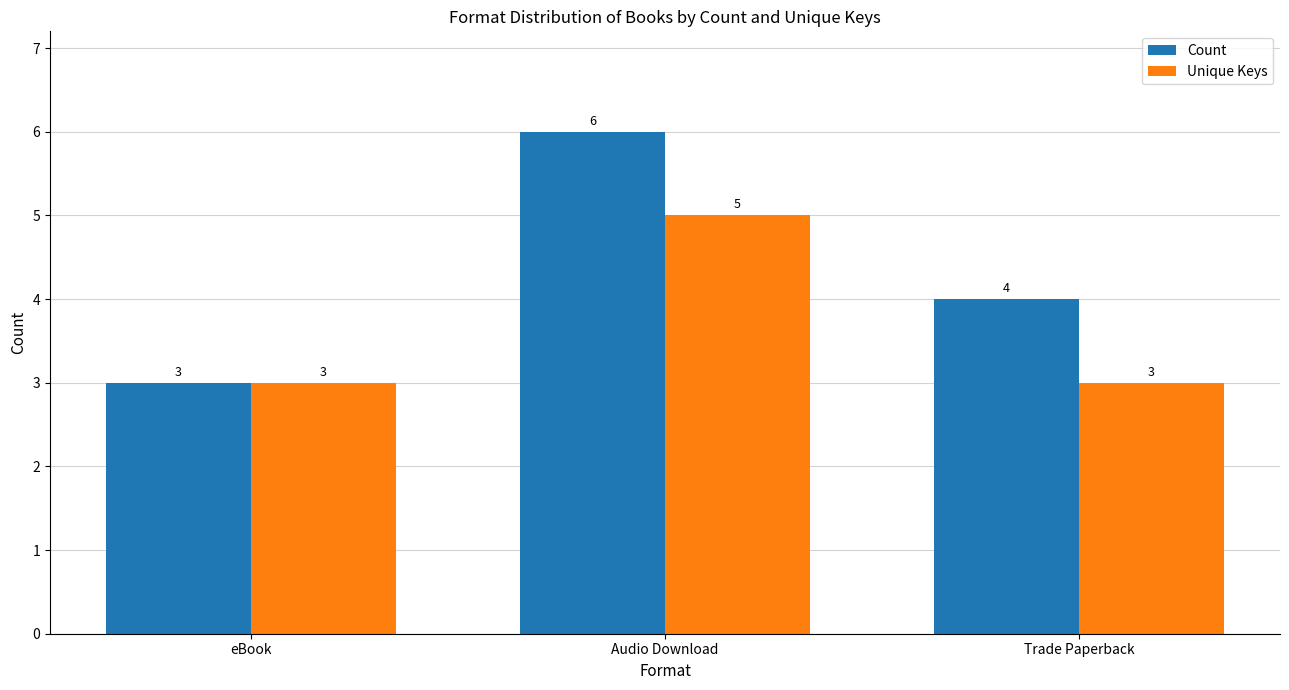

What is the total value across all series at Trade Paperback?

7